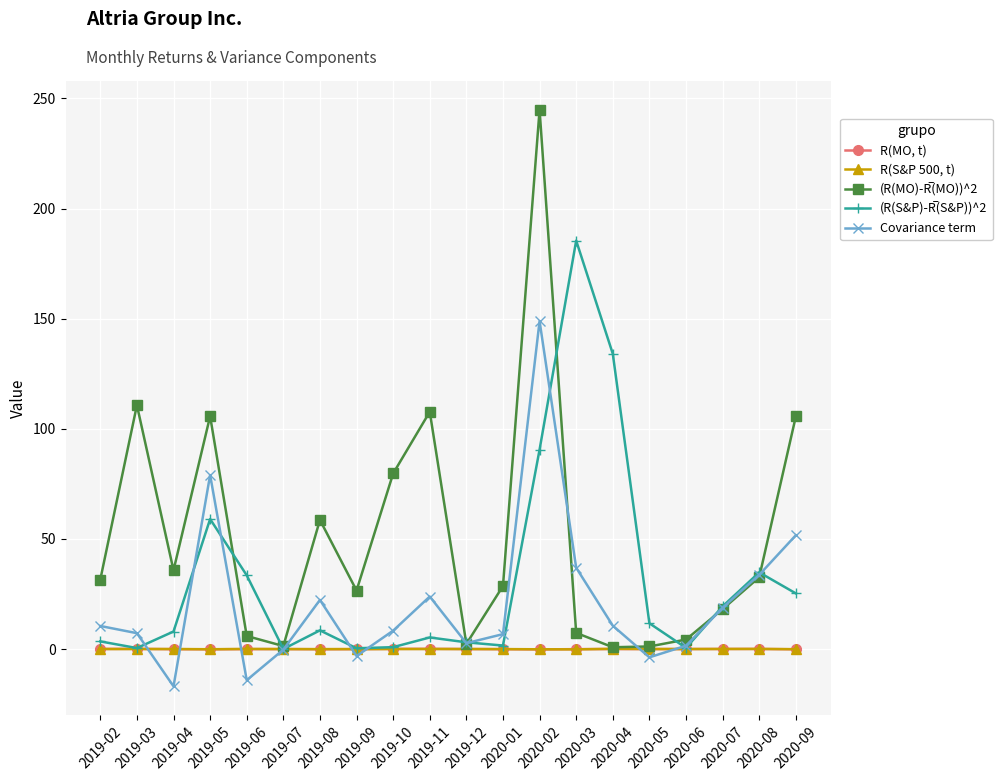

What is the highest value of the Covariance term series?

148.9